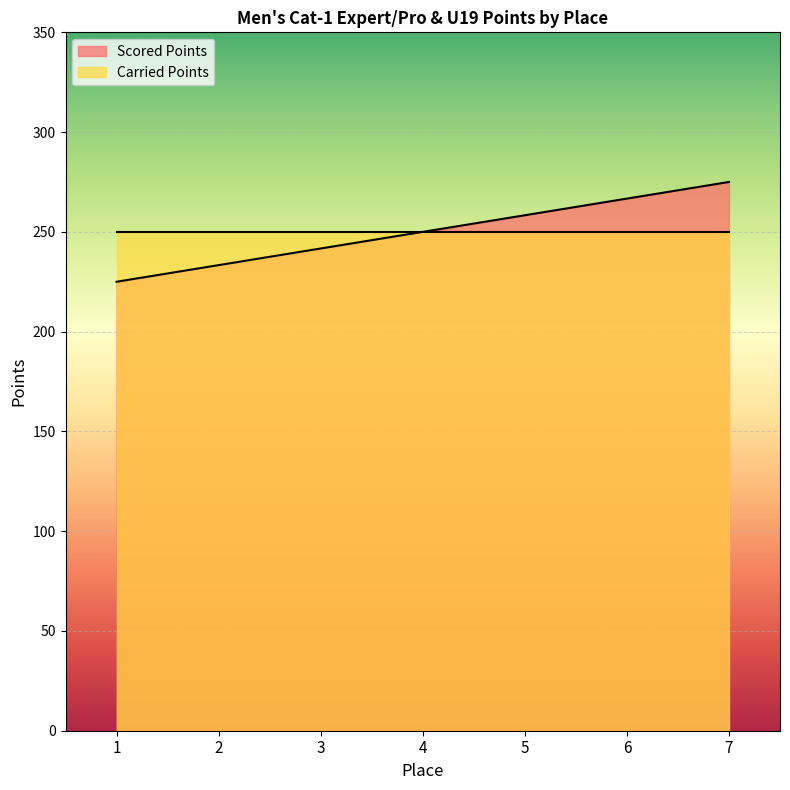

What is the value of the 5th point from the left?

258.3